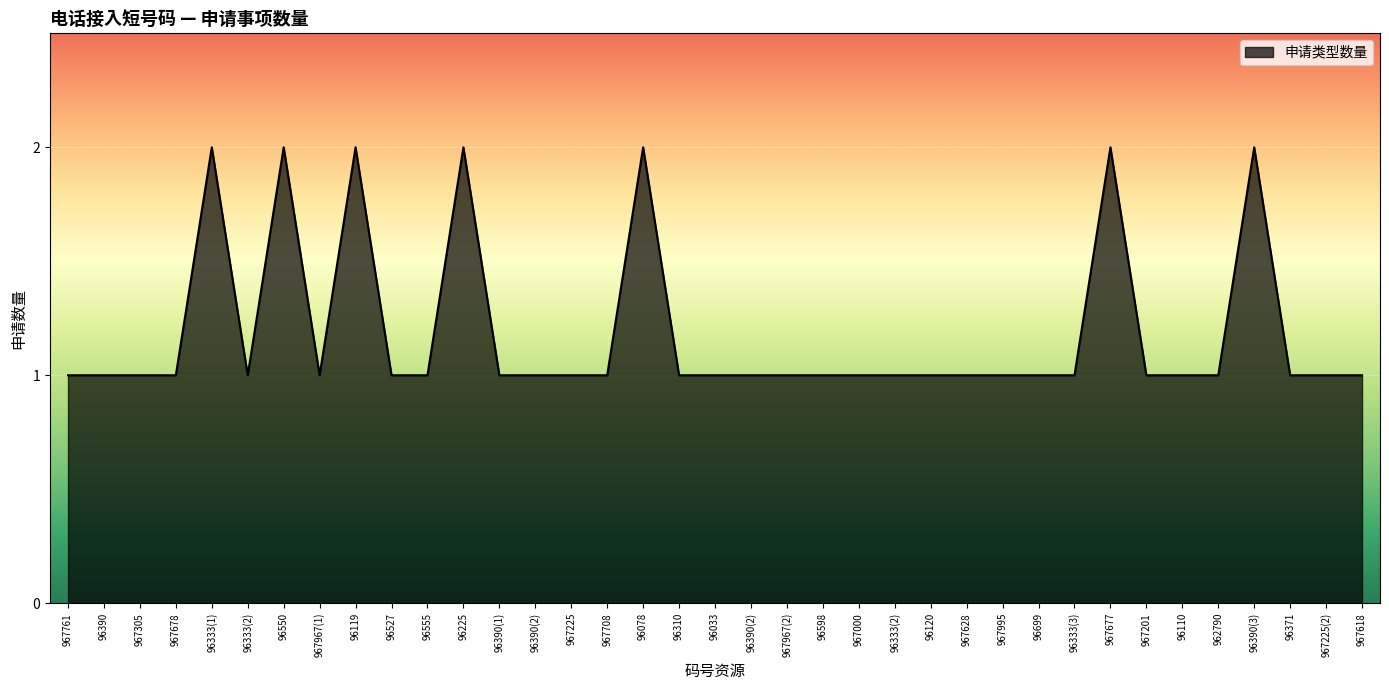

Which category has the highest value across all series?

96333(1)